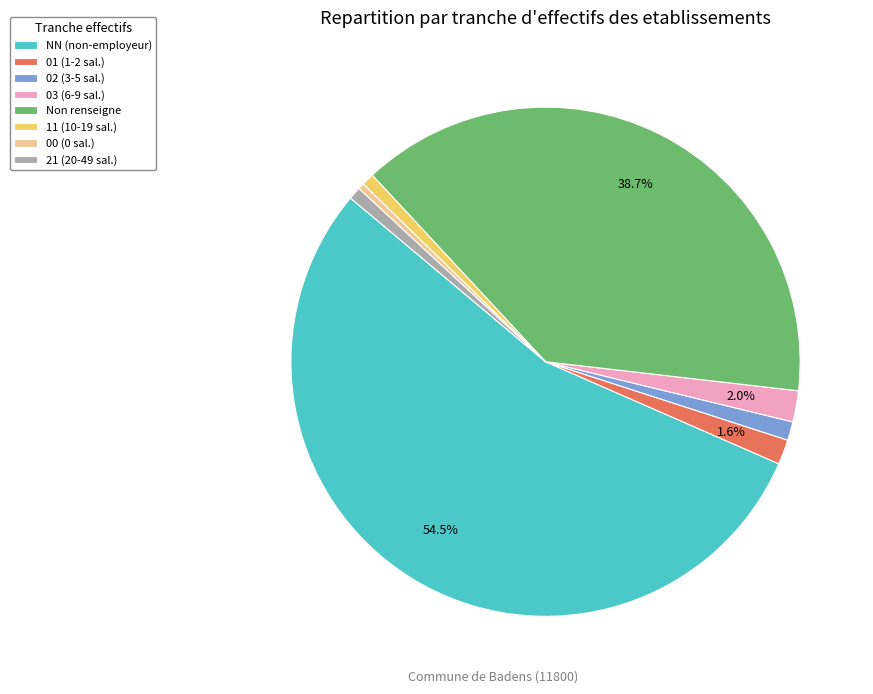

Is there any slice that represents more than half of the pie?

Yes